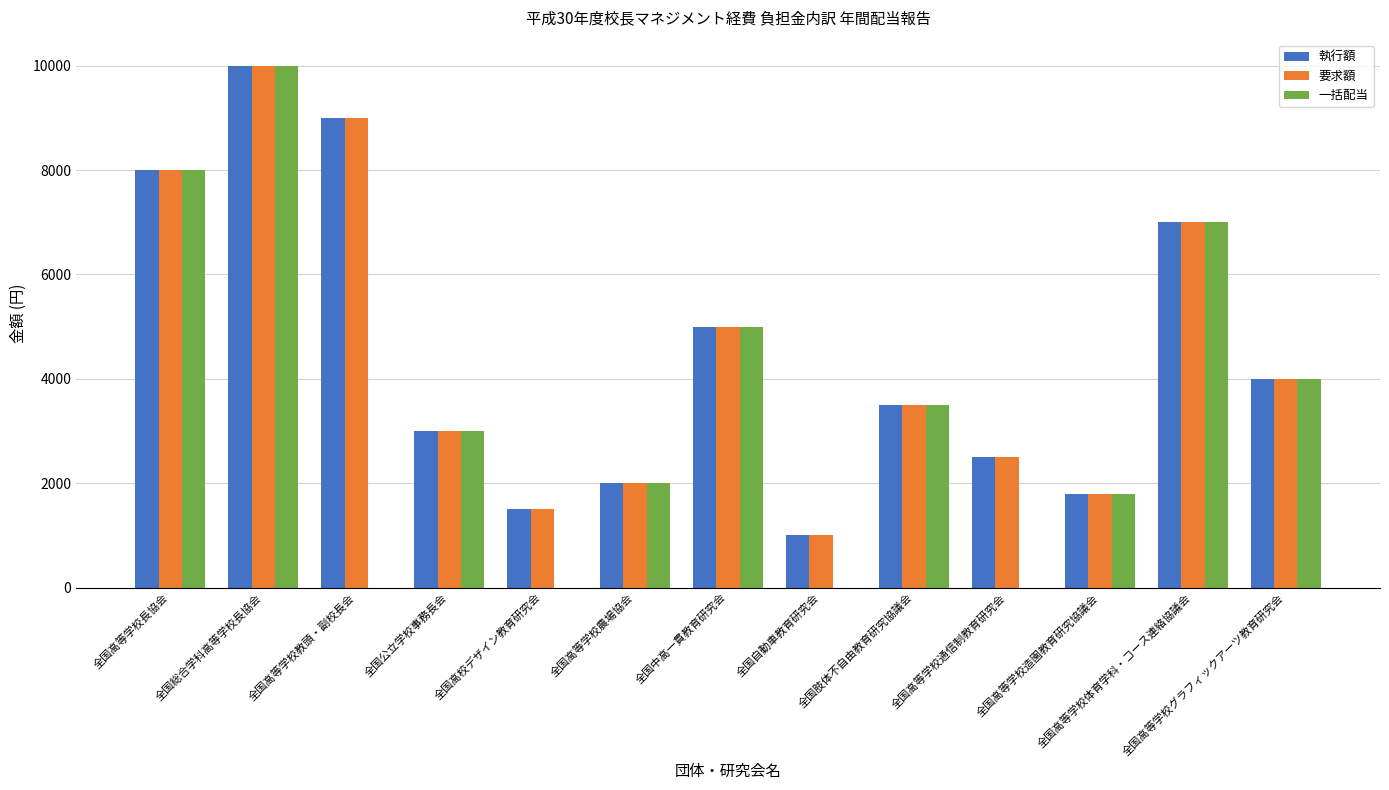

Read the 要求額 value at 全国公立学校事務長会.

3000